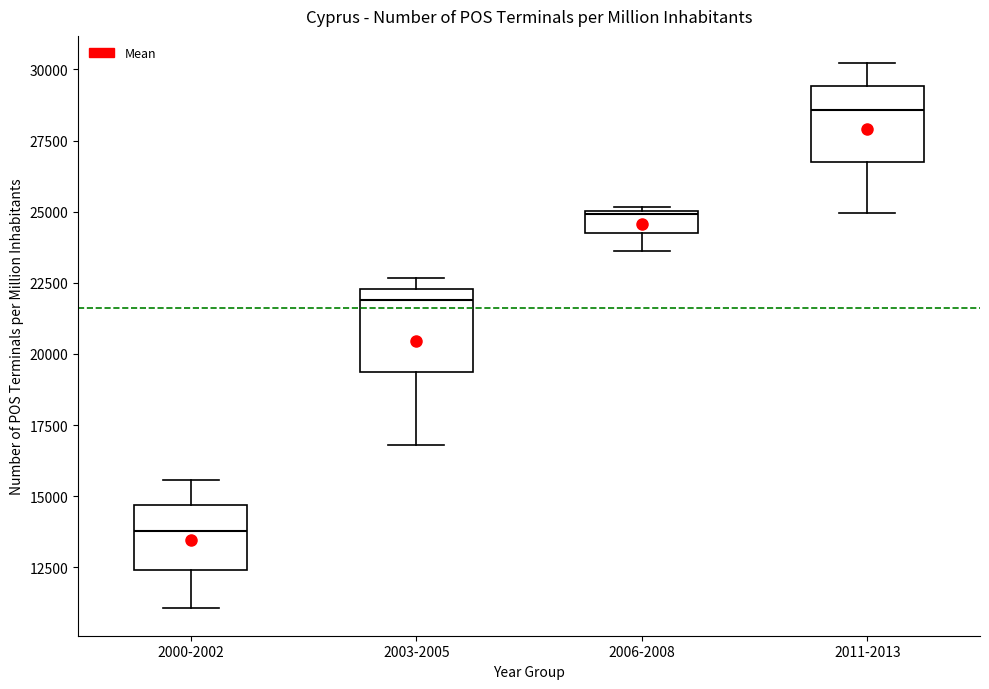

Which box's median line is the lowest?

2000-2002